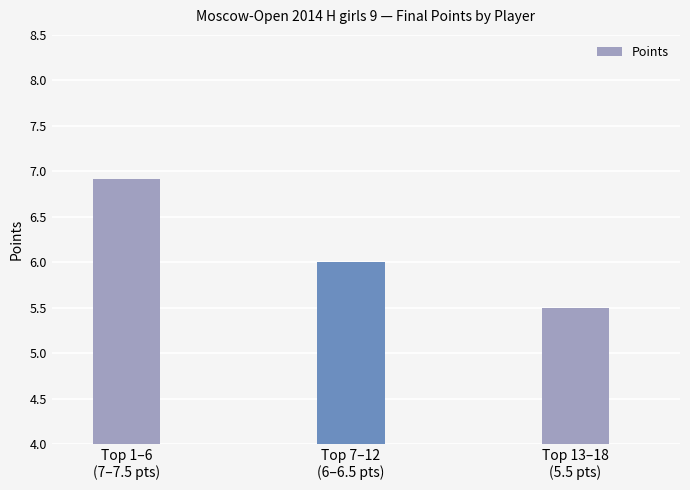

Does the chart contain any negative values?

No